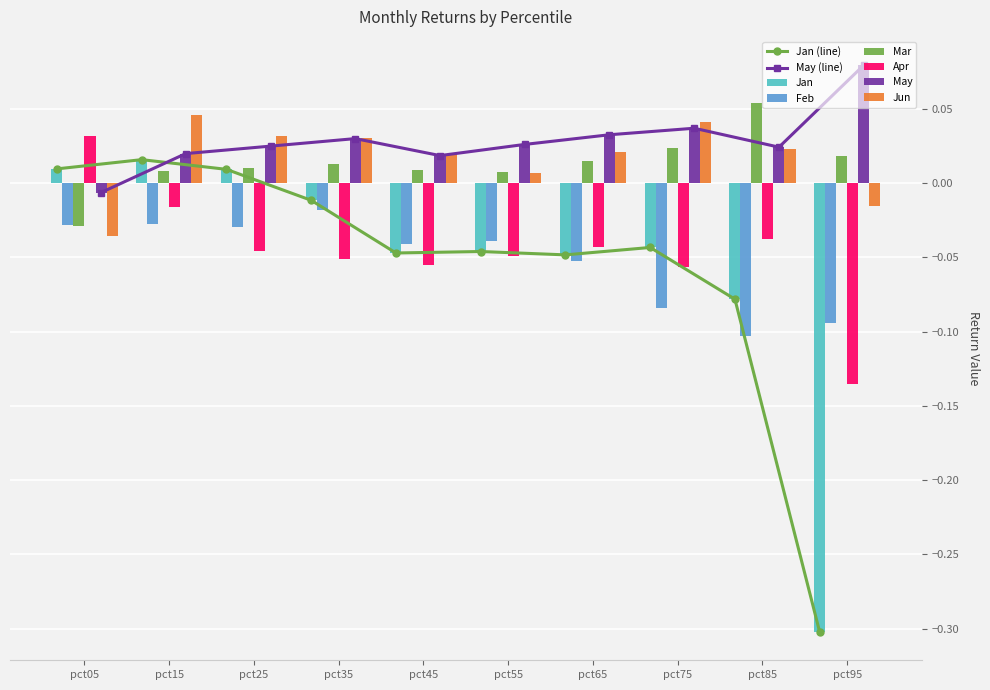

How many values in Jun are below zero?

2